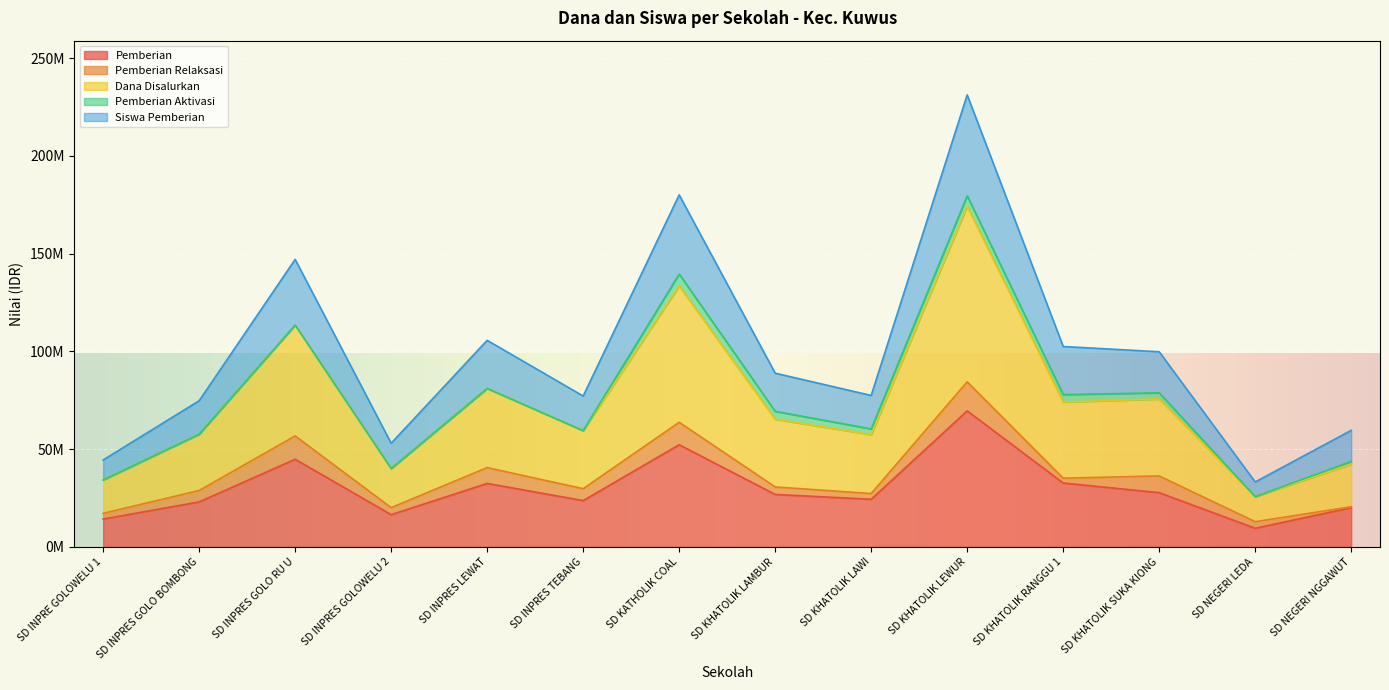

What is the label of the 12th point from the right?

SD INPRES GOLO RU U